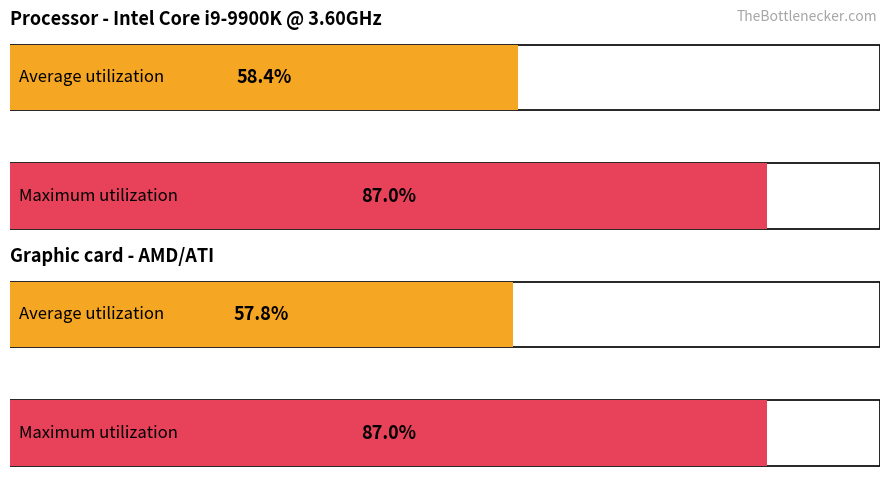

Which series changed the most between CPU (Intel Core i9-9900K) and GPU (AMD/ATI)?

Average utilization